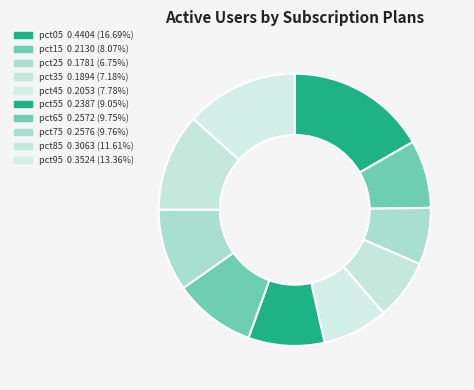

Which slice is the largest?

pct05